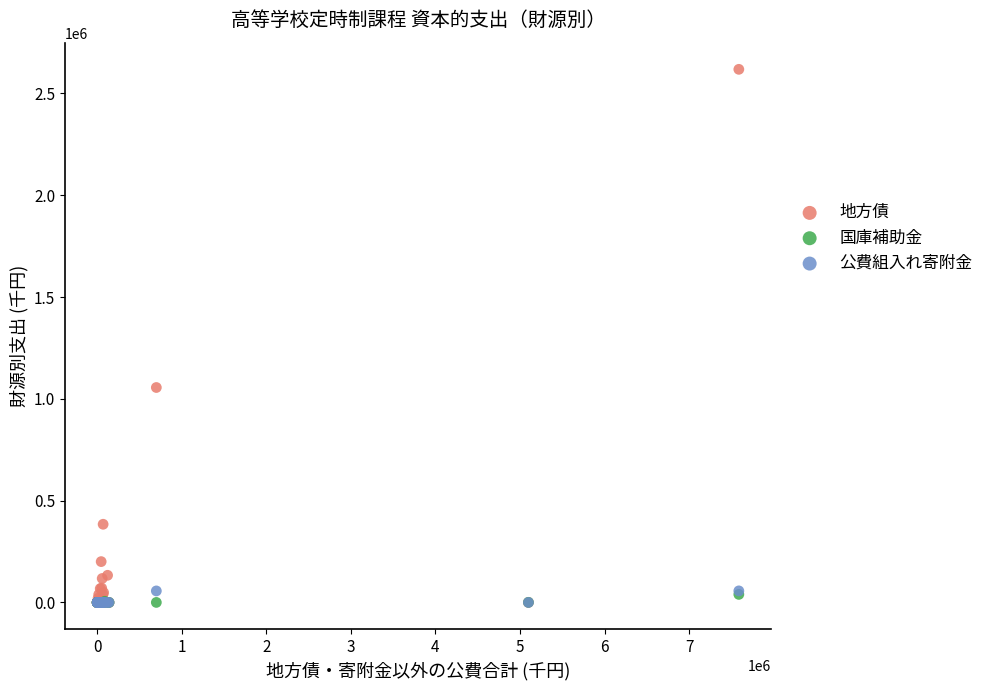

Which series contains the highest Y value?

地方債